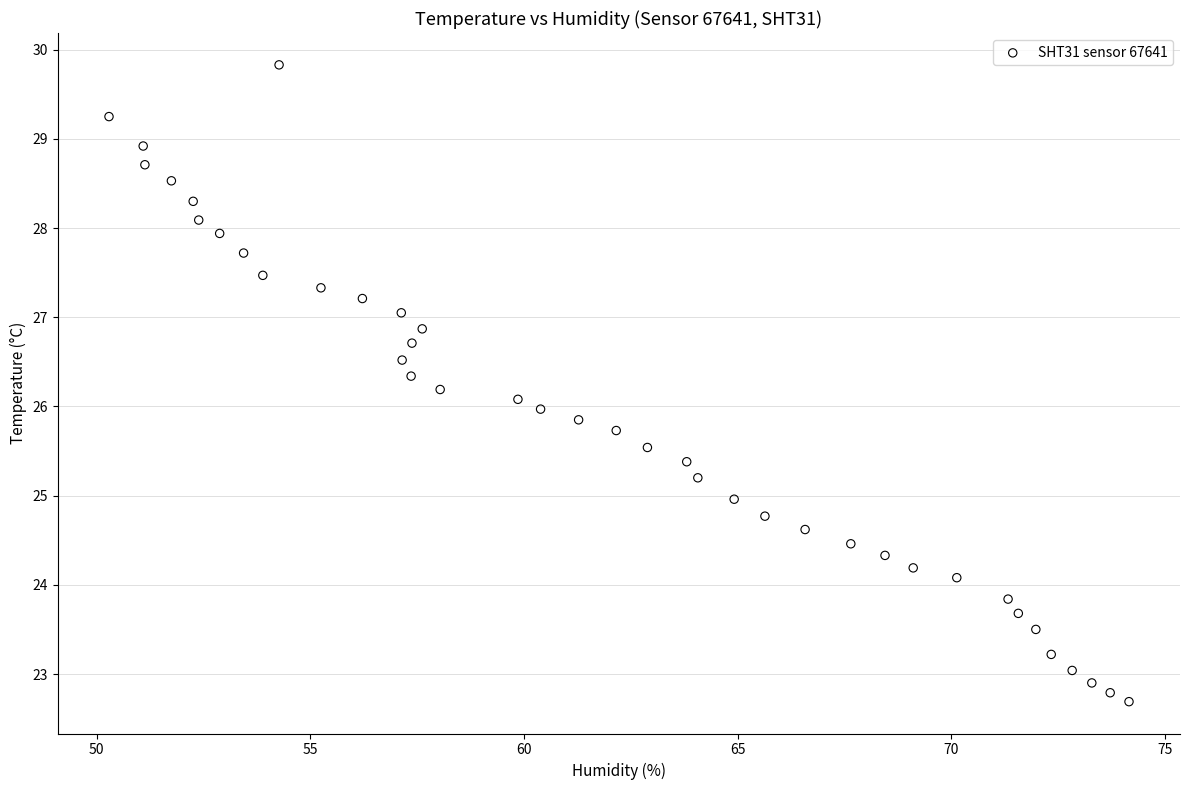

What is the range of X values (max minus min)?

23.9